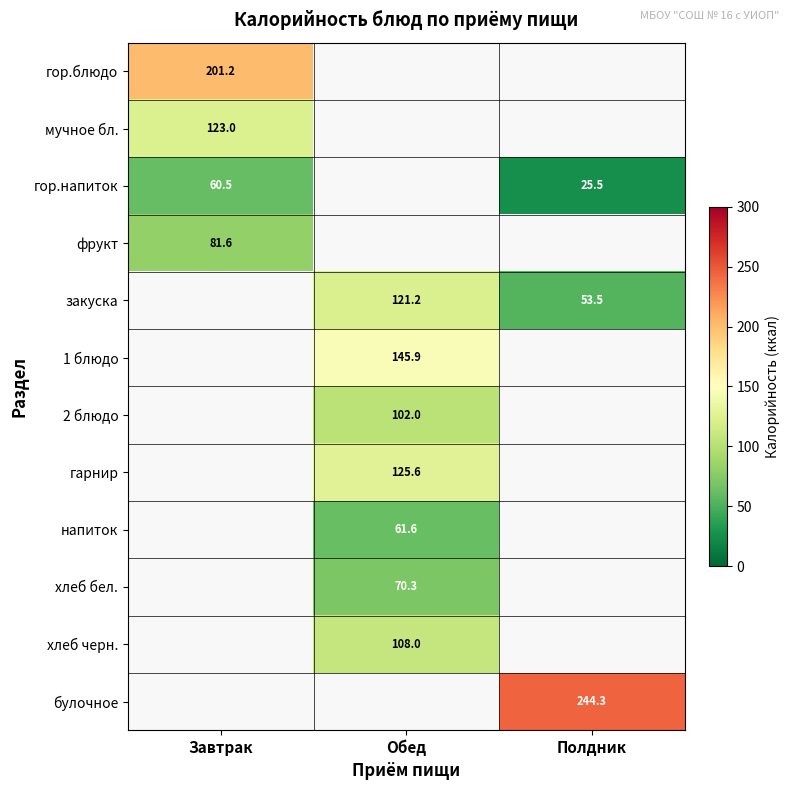

Which has a higher value, Полдник or Обед?

Обед